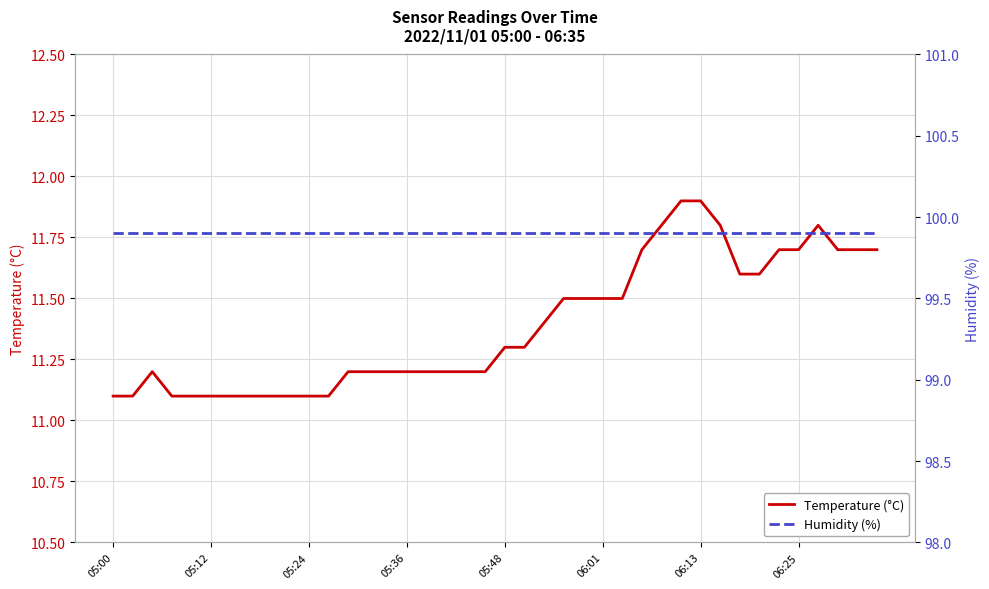

What are all the series names shown in the legend?

Temperature (°C), Humidity (%)